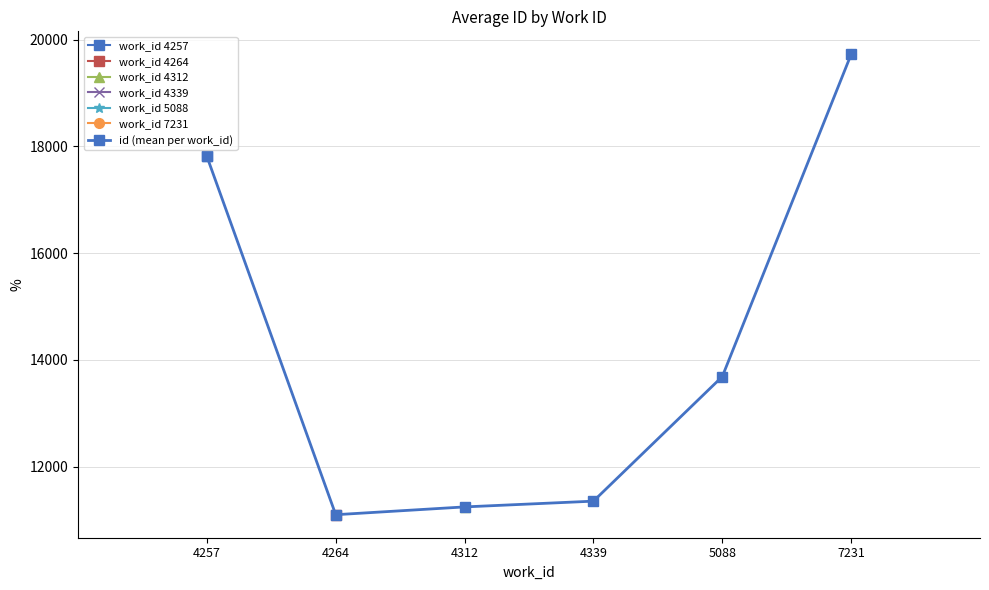

Between 4257 and 4339, which is larger?

4257